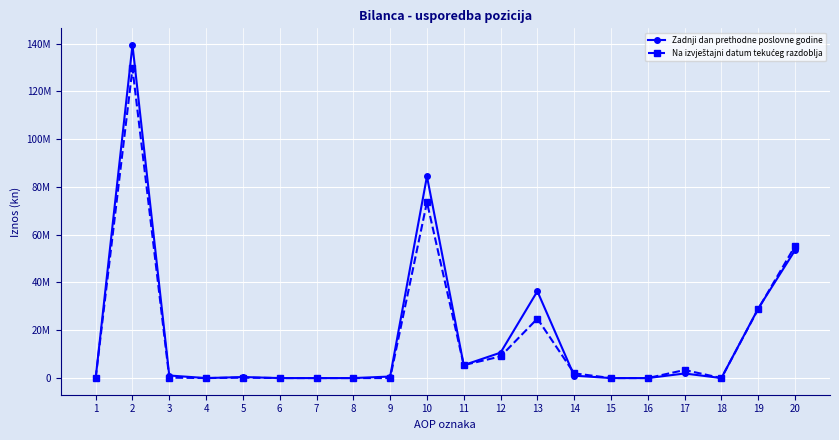

Where is the first local maximum for Na izvještajni datum tekućeg razdoblja?

2